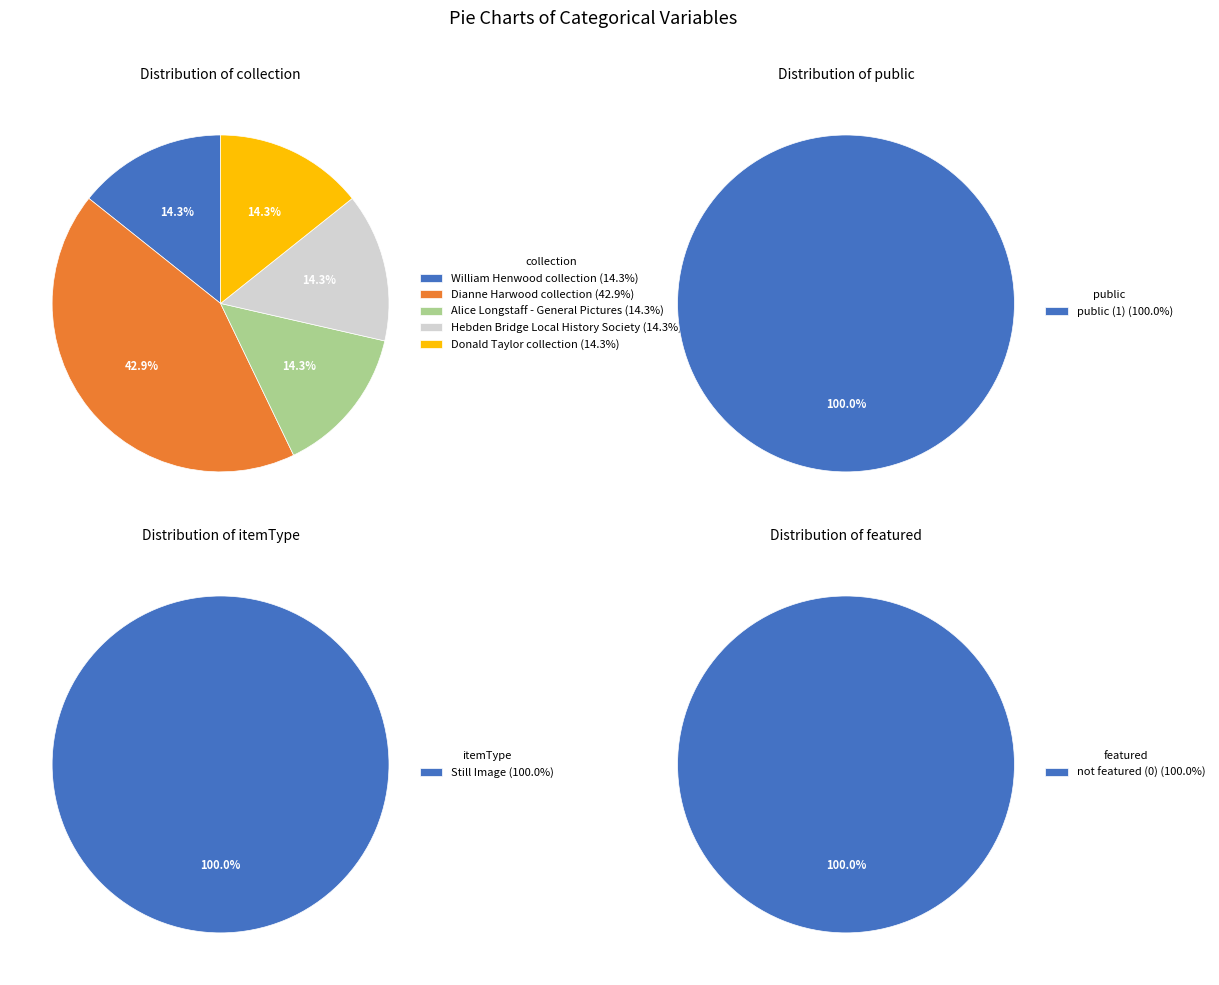

To the nearest percent, what is the difference between the largest and smallest slice percentages?

29%